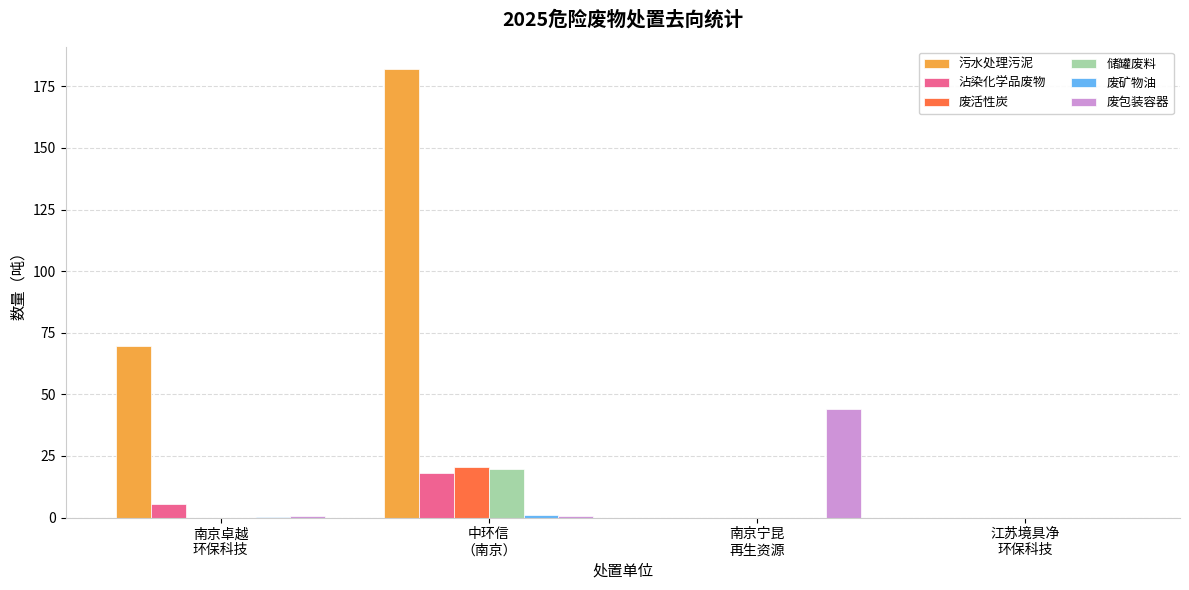

Are the bars horizontal?

No